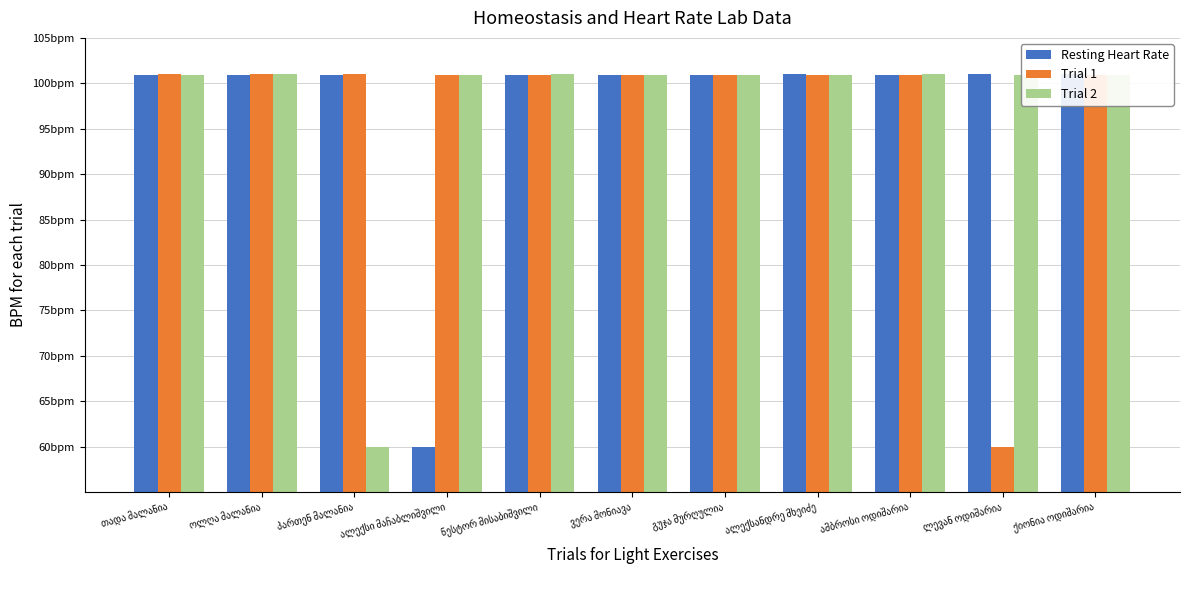

What is the sum of the Resting Heart Rate values at ნესტორ მისაბიშვილი and ამბროსი ოდიშარია?

201.8